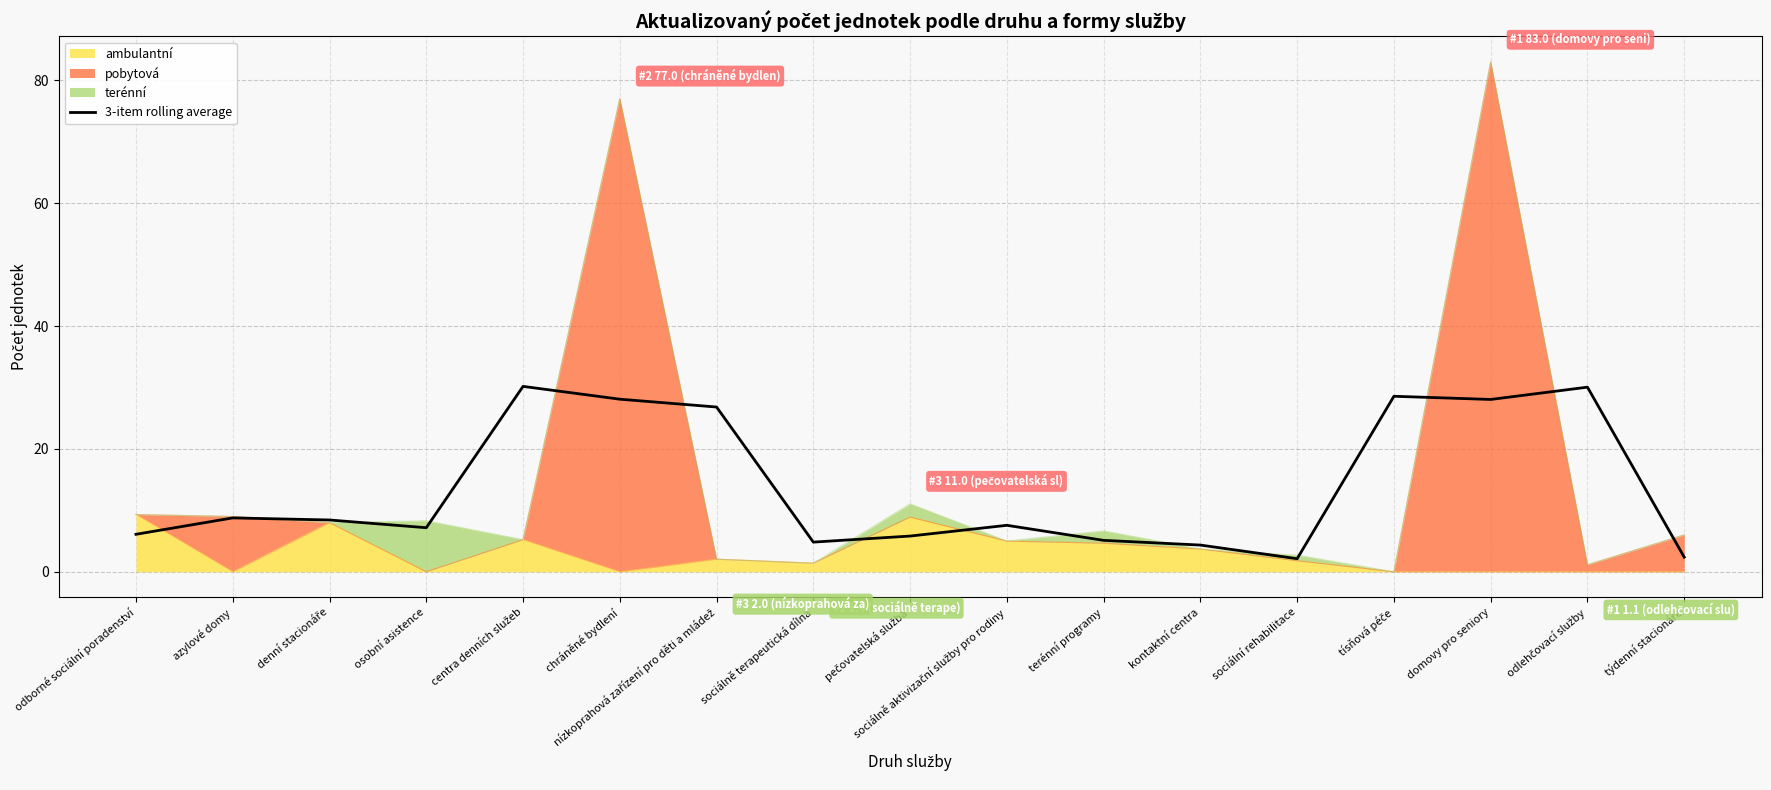

What is the difference between the maximum and minimum values?

28.0